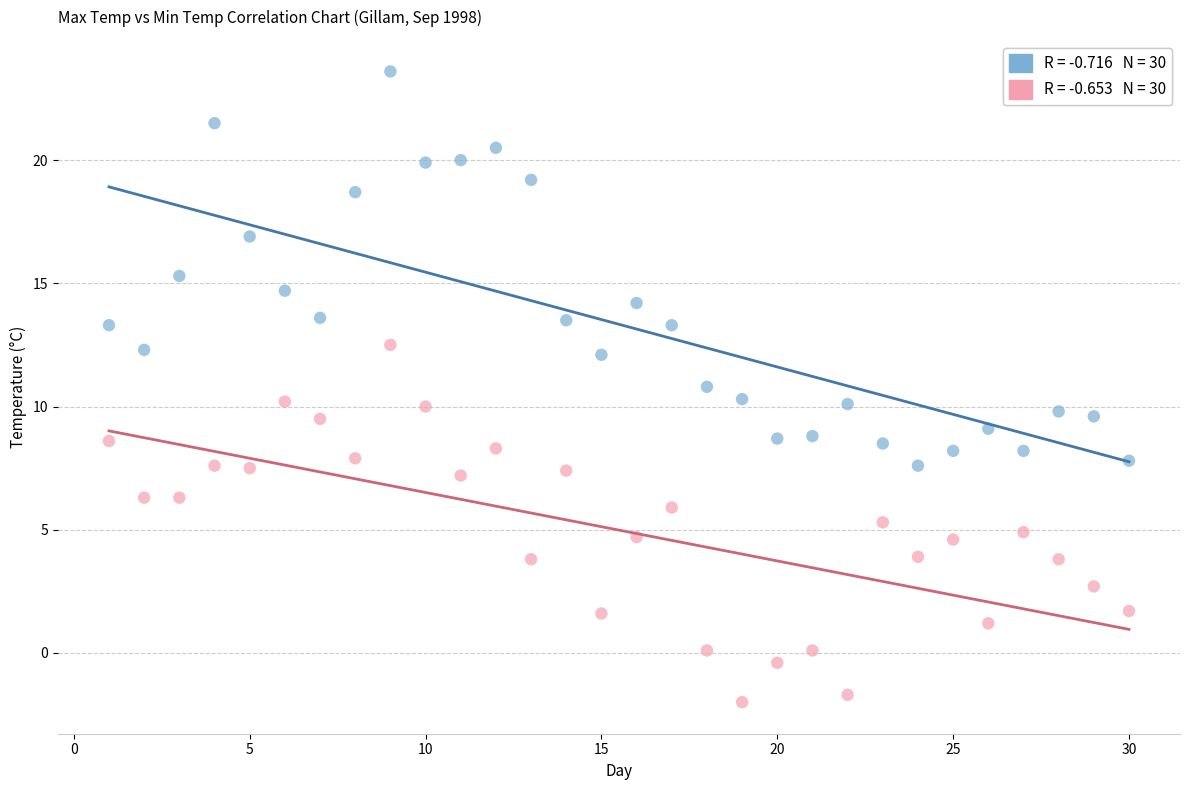

Across all data points, what is the range of Y values (max minus min)?

25.6